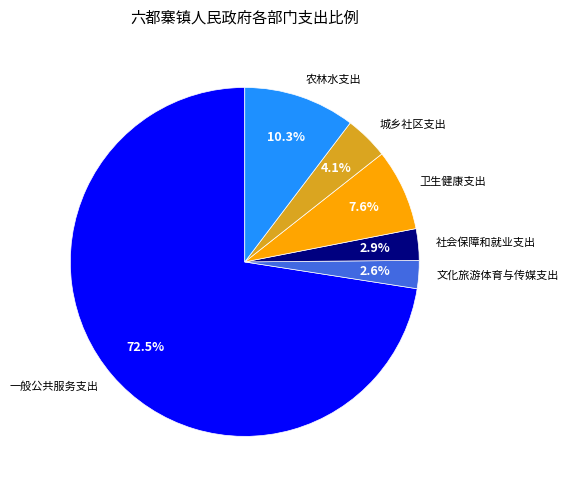

Is it true that 社会保障和就业支出 is 3% of the pie?

True